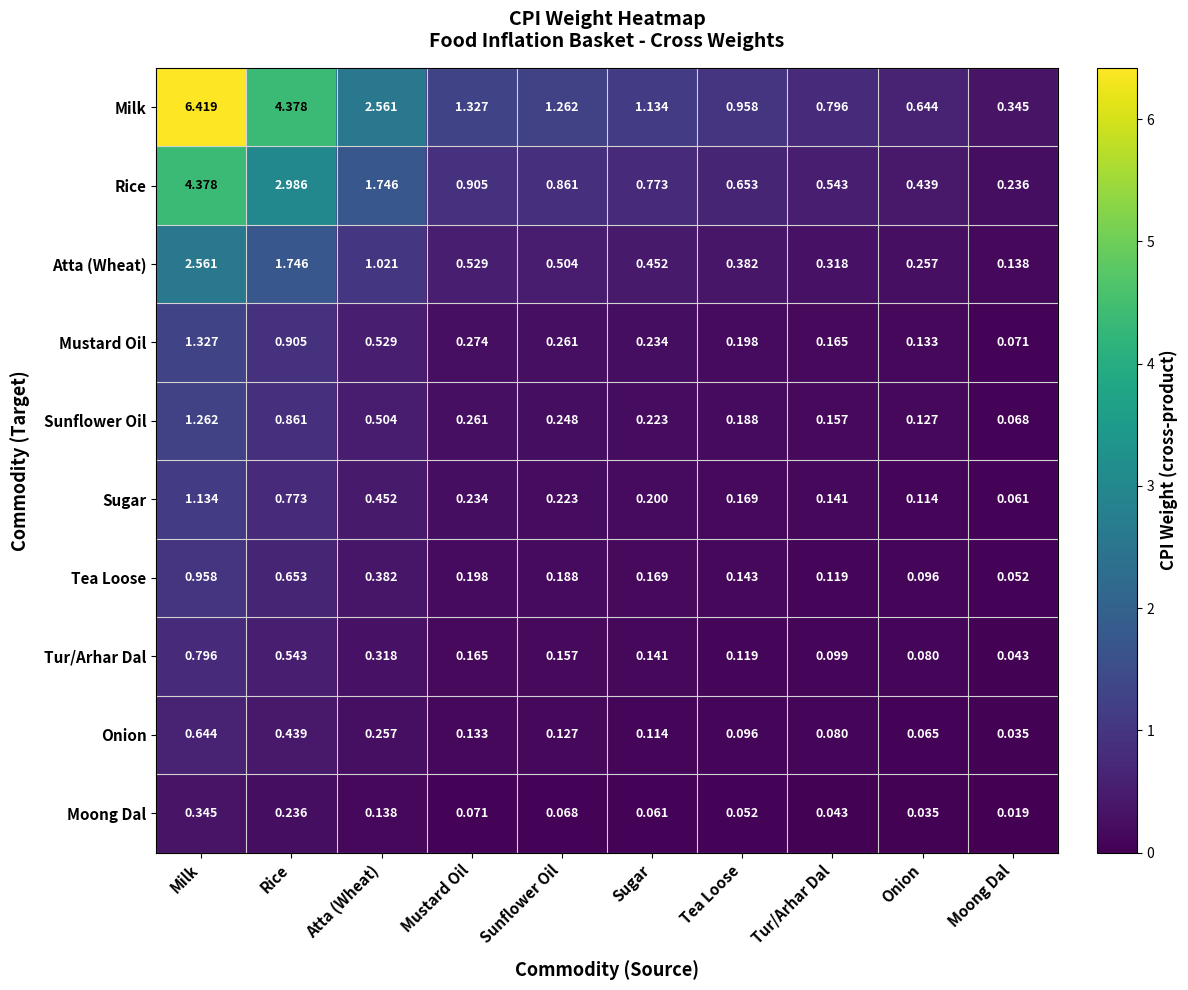

Rank the categories by Milk value from highest to lowest.

Milk, Rice, Atta (Wheat), Mustard Oil, Sunflower Oil, Sugar, Tea Loose, Tur/Arhar Dal, Onion, Moong Dal